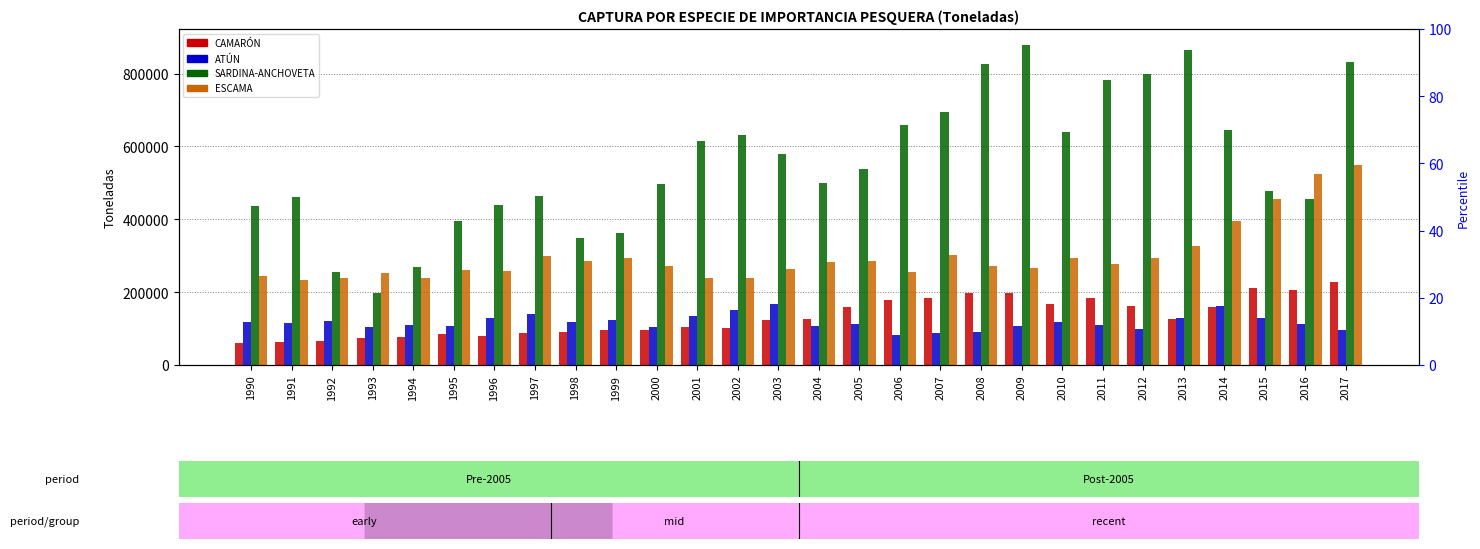

What is the minimum value for ESCAMA?

232885